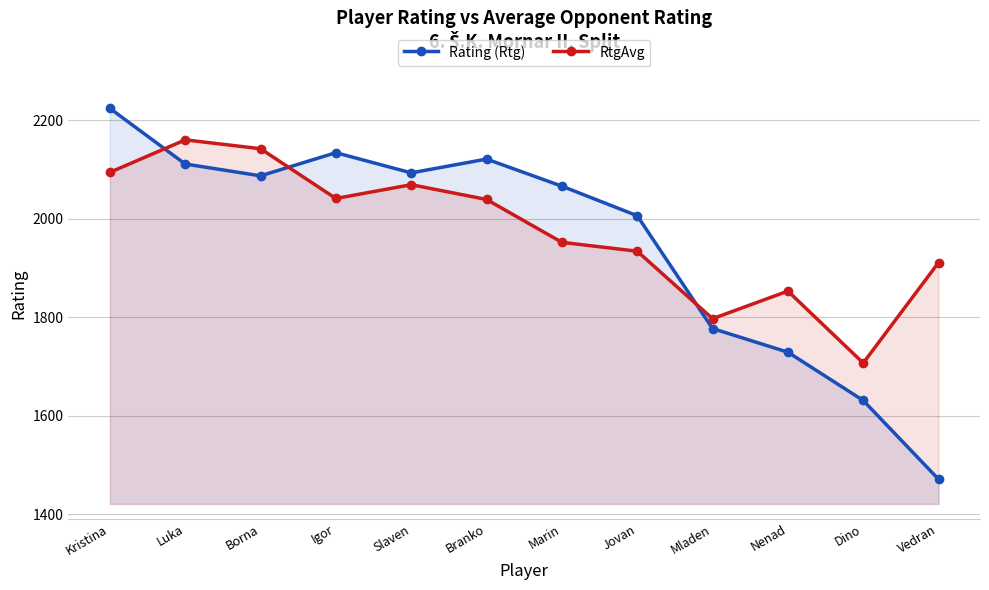

Between Vedran and Dino, which is larger?

Dino